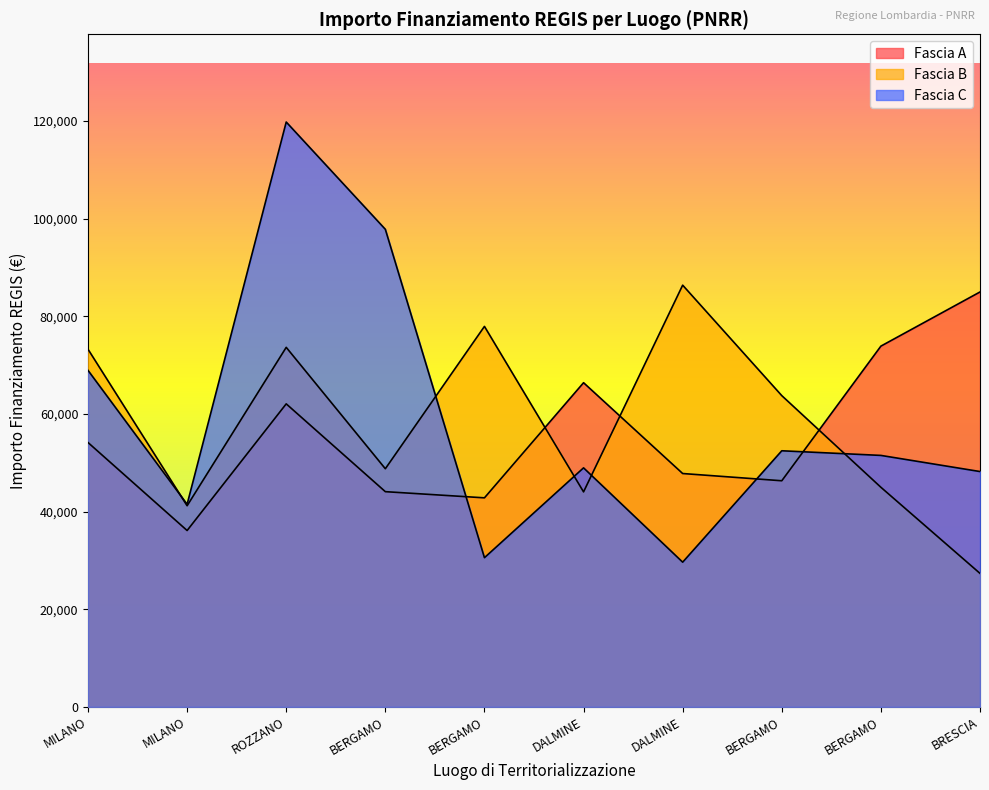

Which series has the largest total across all categories?

Fascia C